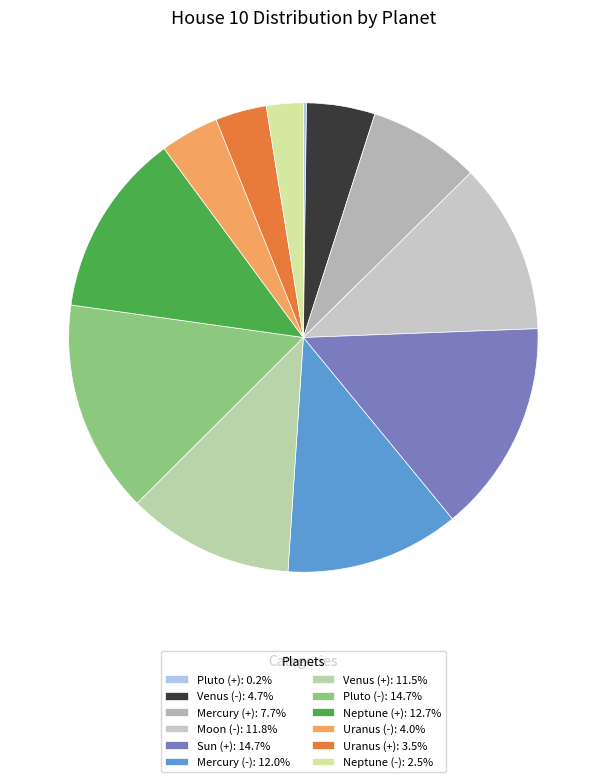

Combined, what portion of the pie is Uranus (+) and Pluto (-)?

18.2%